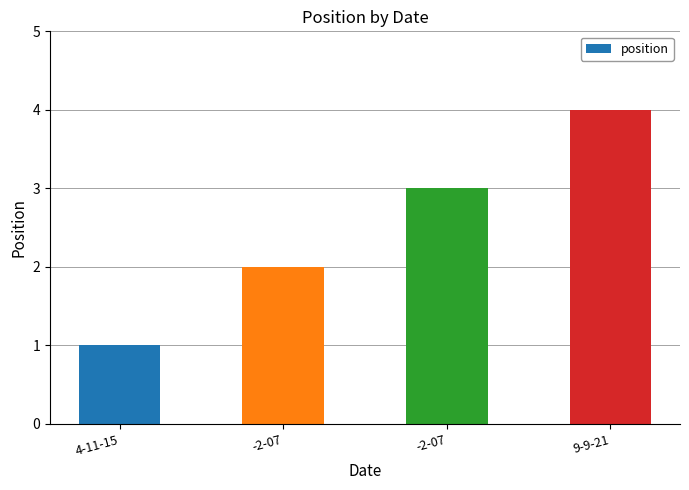

Between -2-07 and -2-07, which is larger?

-2-07